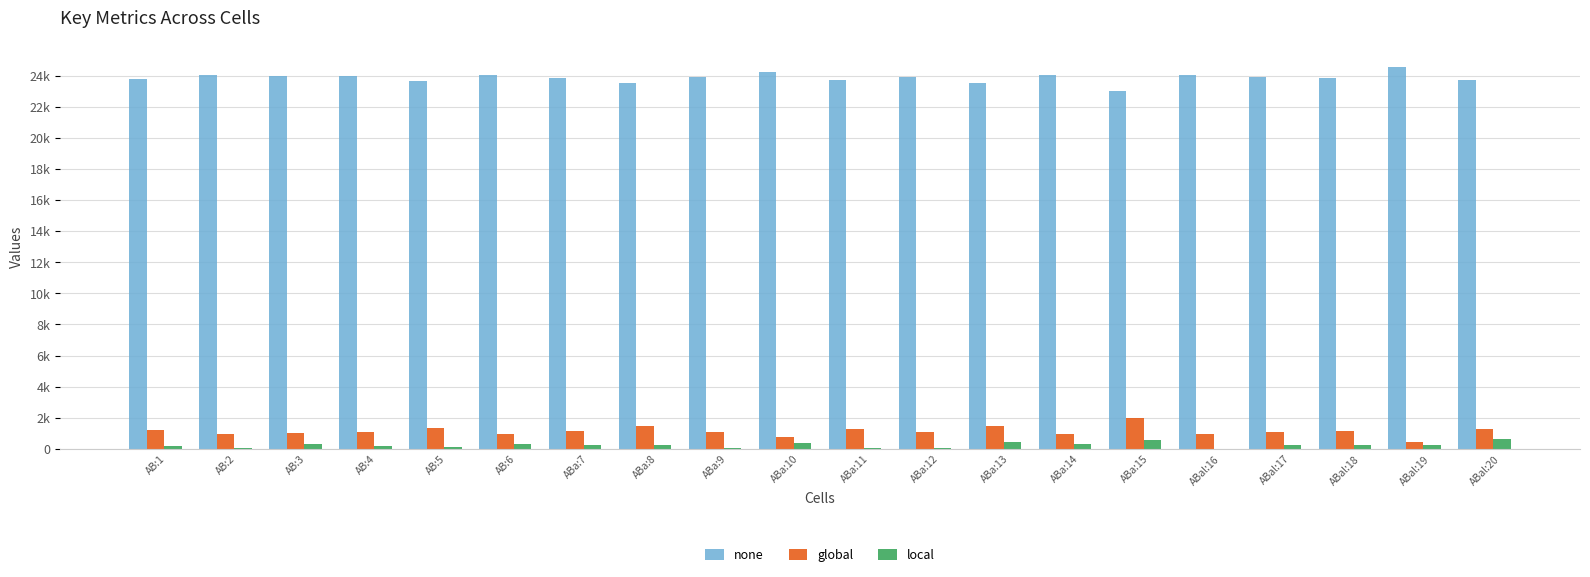

What are all the series names shown in the legend?

none, global, local